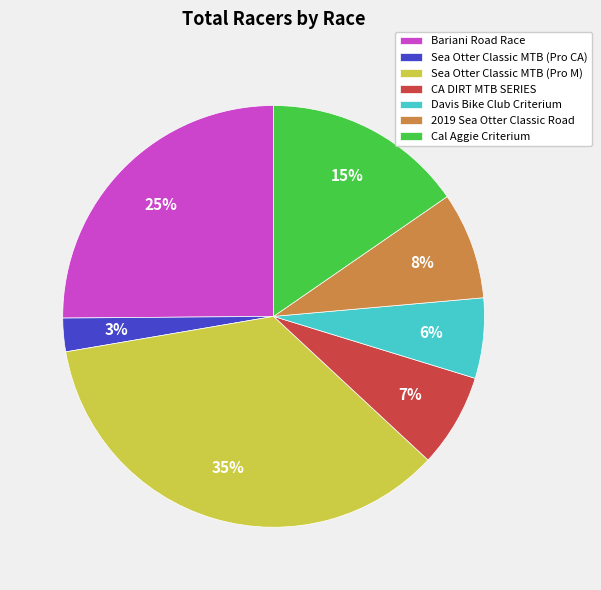

To the nearest percent, what percentage of the pie is Sea Otter Classic MTB (Pro CA)?

3%